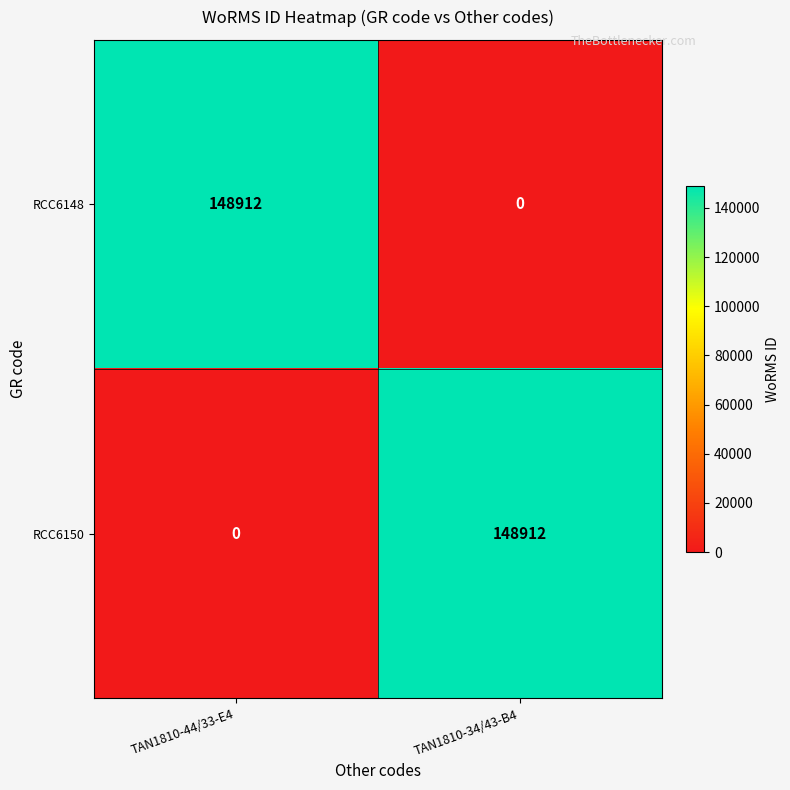

What is the spread (max minus min) of values at TAN1810-34/43-B4?

148912